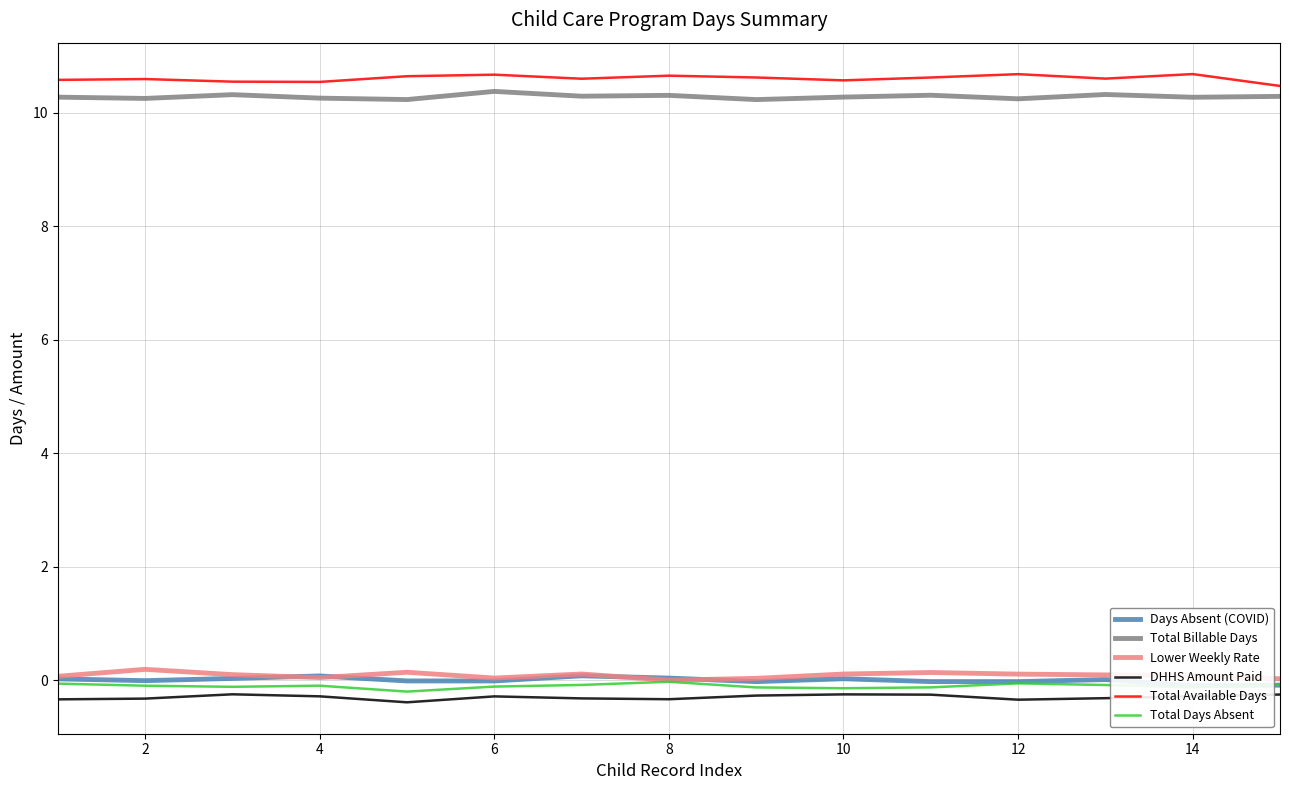

Which series has the largest range (max minus min)?

Total Available Days